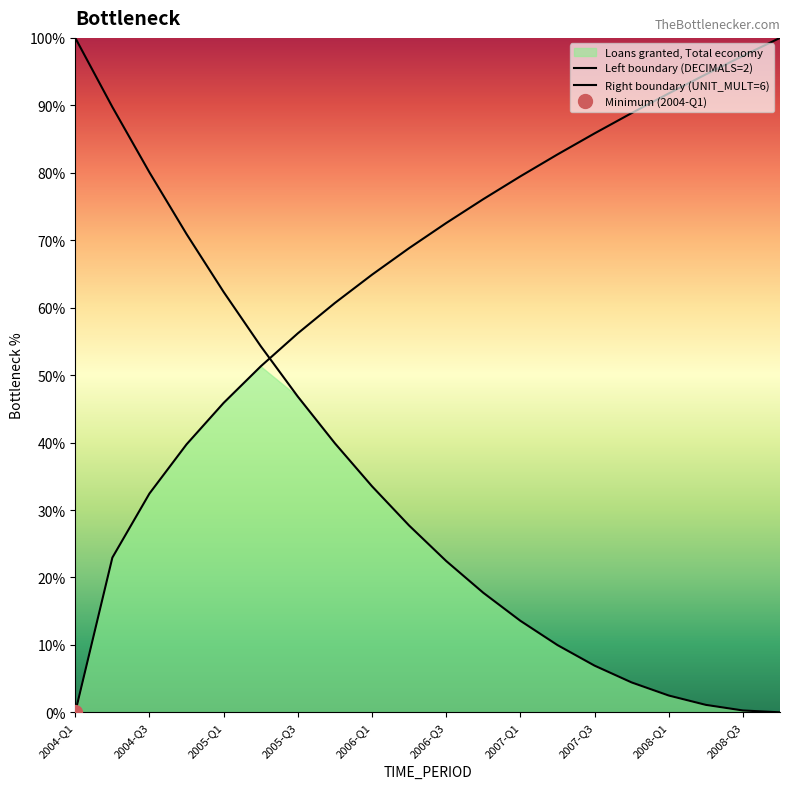

Reading left to right, what are all the values shown in this chart?

Left boundary (DECIMALS=2): 100.0	89.8	80.1	70.9	62.3	54.3	46.8	39.9	33.5	27.7	22.4	17.7	13.6	10.0	6.9	4.4	2.5	1.1	0.3	0.0
Right boundary (UNIT_MULT=6): 0.0	22.9	32.4	39.7	45.9	51.3	56.2	60.7	64.9	68.8	72.5	76.1	79.5	82.7	85.8	88.9	91.8	94.6	97.3	100.0